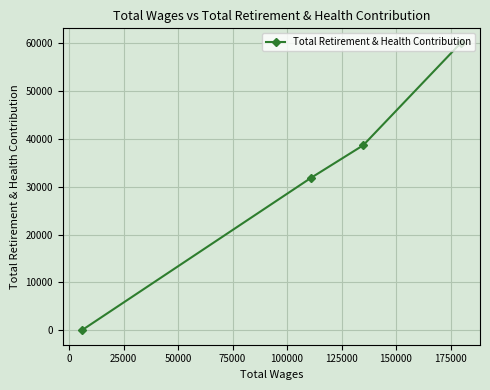

What is the maximum value shown in the chart?

60034